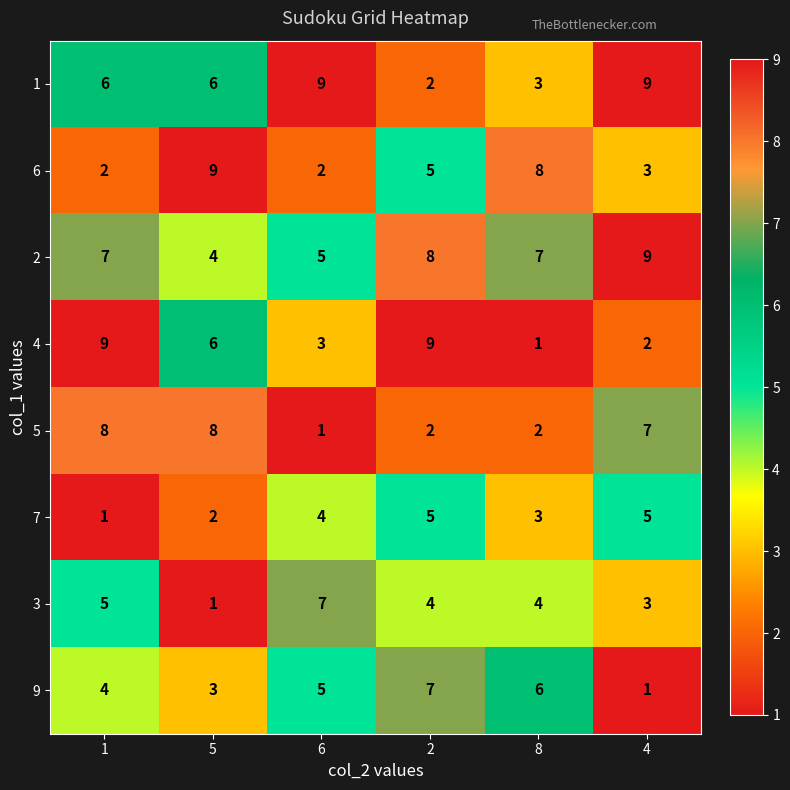

The value of 2 at 4 is 9. True or false?

True